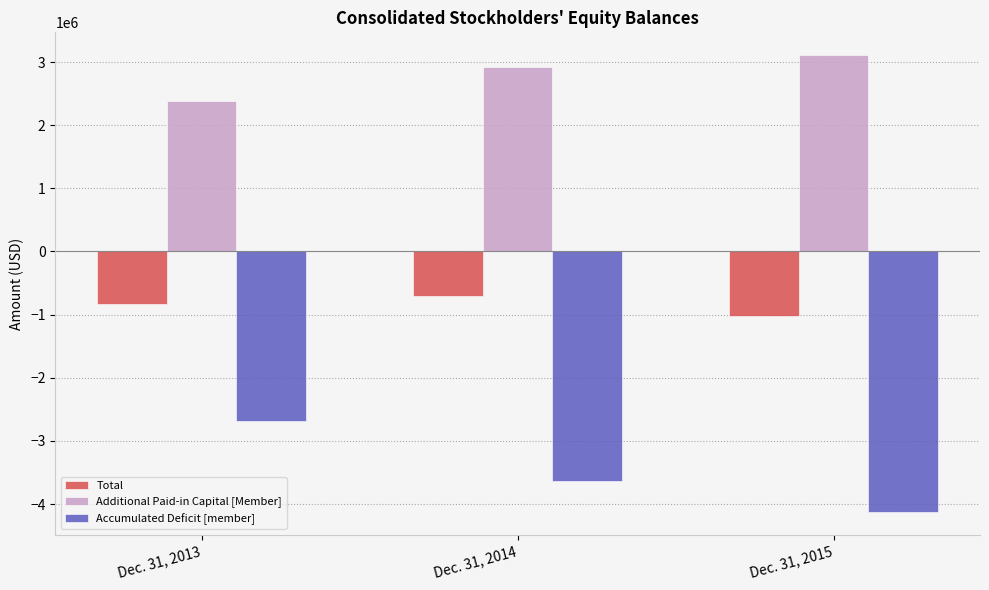

What are all the series names shown in the legend?

Total, Additional Paid-in Capital [Member], Accumulated Deficit [member]